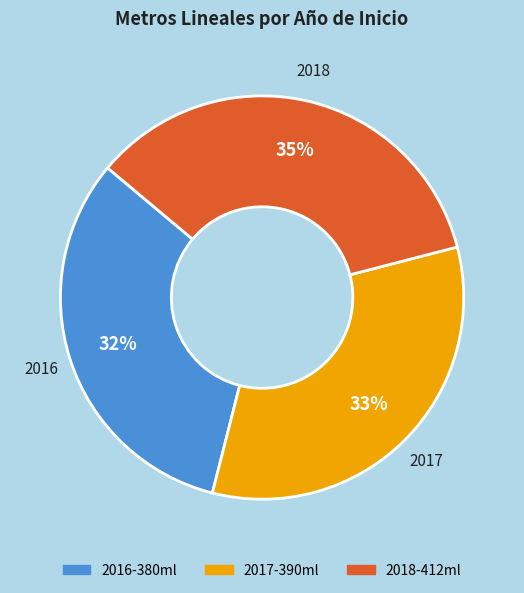

Does any single category account for the majority?

No